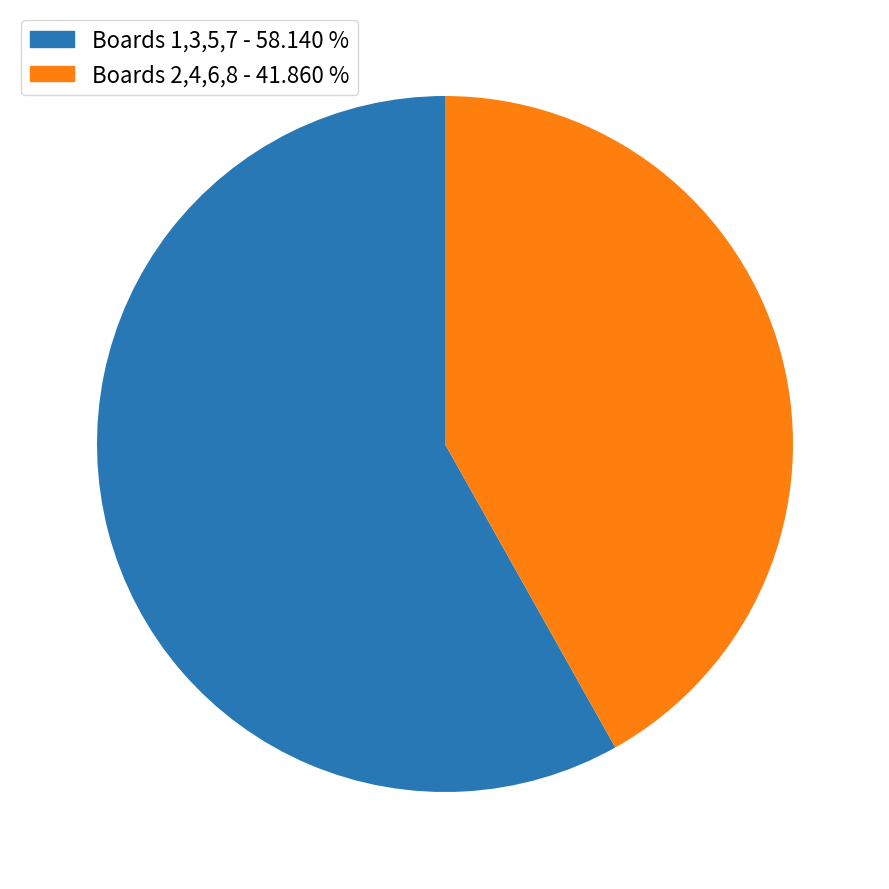

Rank the categories by value from highest to lowest.

Boards 1,3,5,7 - 58.140 %, Boards 2,4,6,8 - 41.860 %